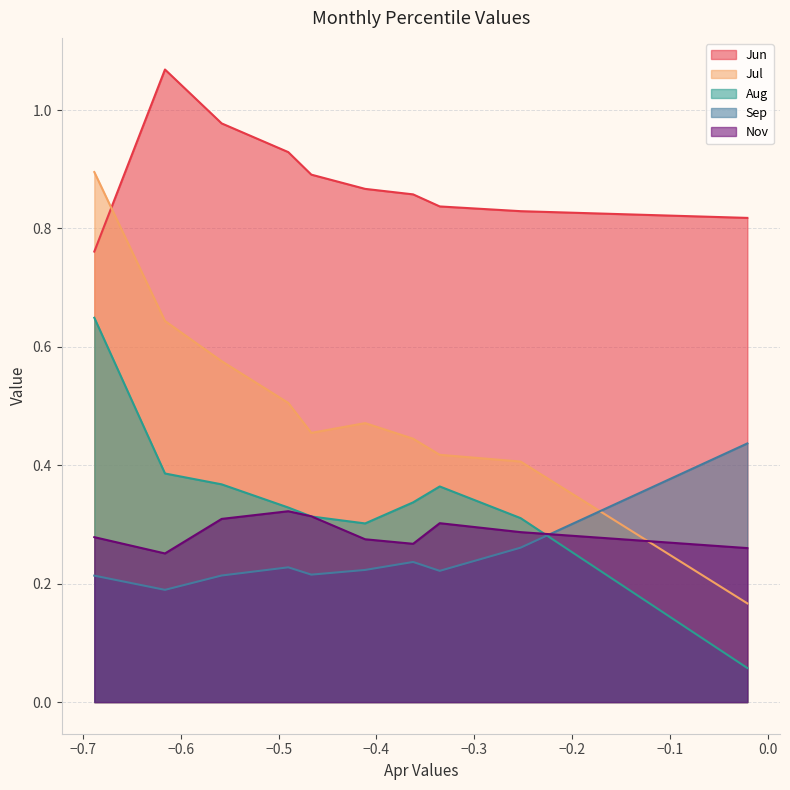

The Sep series shows 0.1 at pct85. True or false?

False